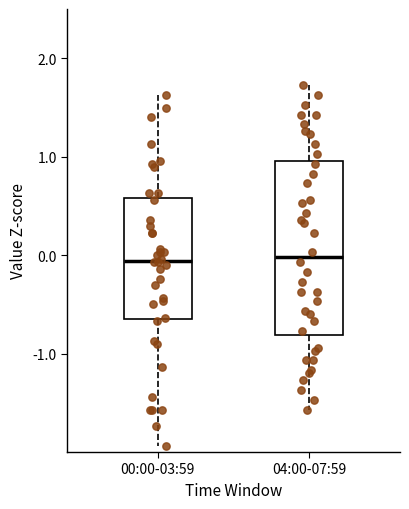

Comparing the boxes themselves (not the whiskers), which one is the tallest?

04:00-07:59